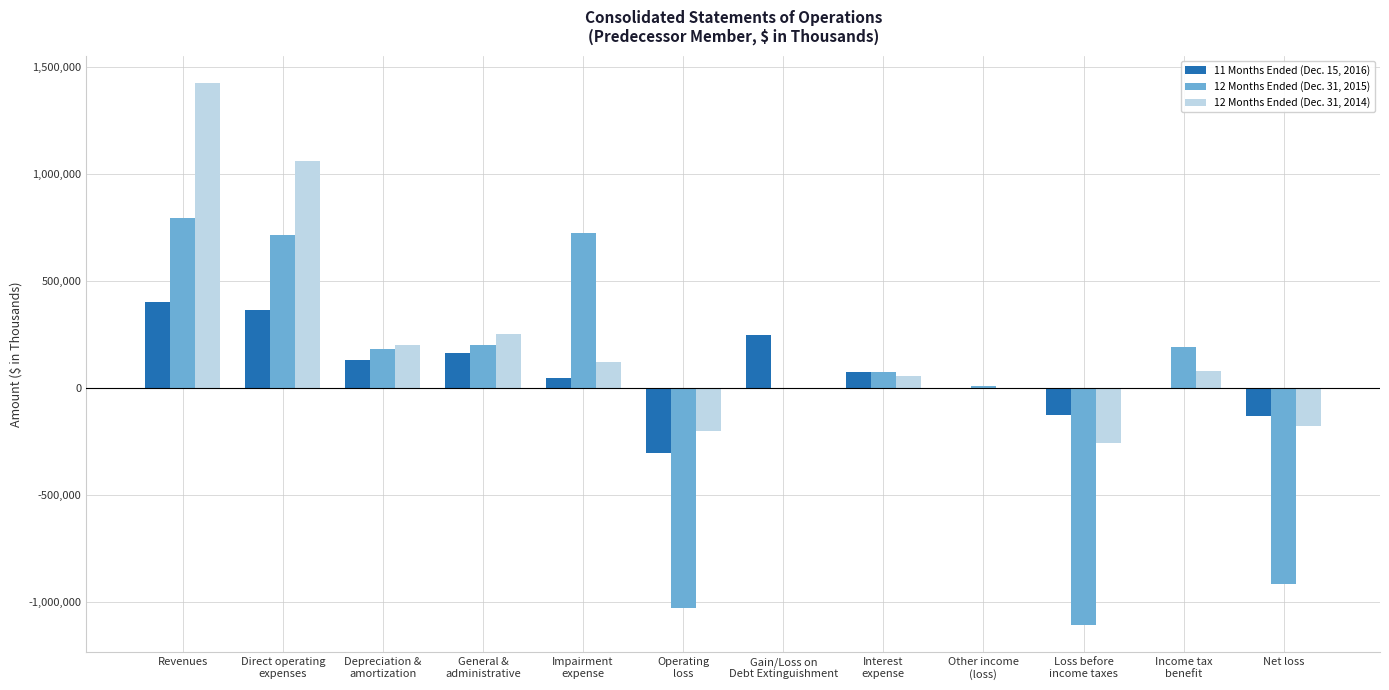

At which category does the chart reach its peak across all series?

Revenues